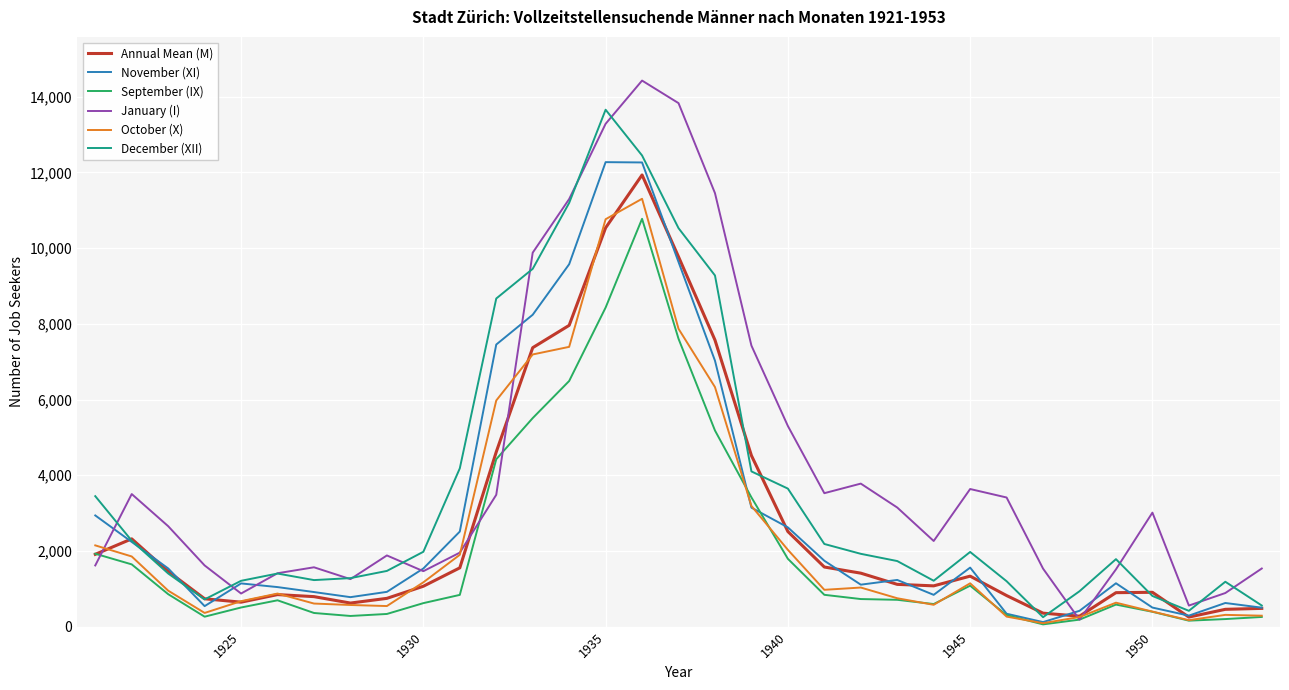

What is the minimum value shown in the chart?

61.0